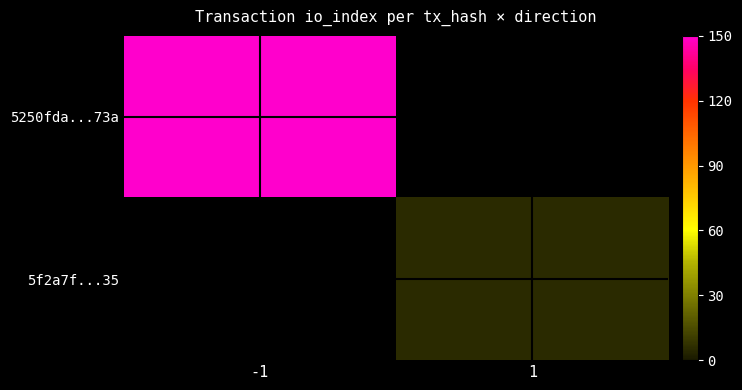

Rank the series by their average value, from highest to lowest.

5250fda...73a, 5f2a7f...35